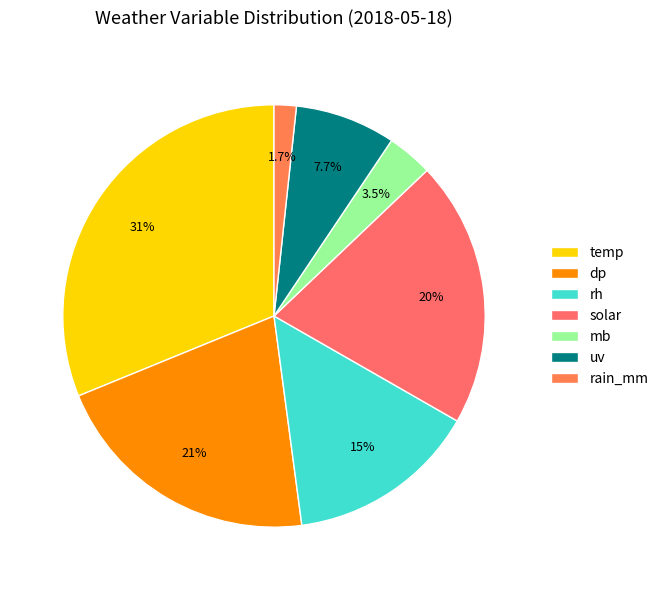

Which slice is the largest?

temp